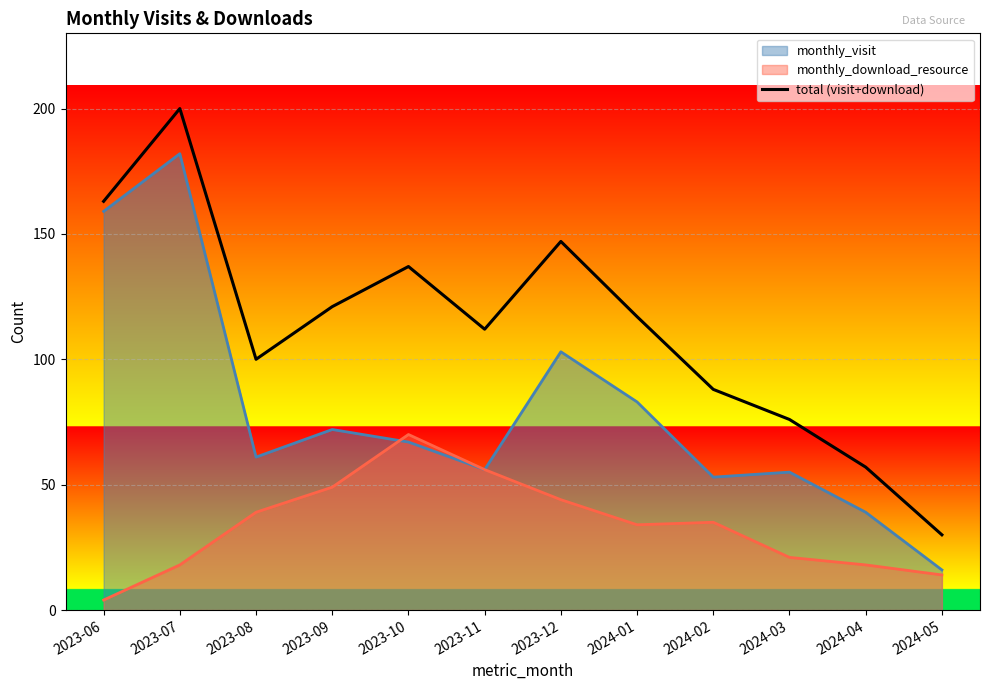

Rank the categories by value from lowest to highest.

2024-05, 2024-04, 2024-03, 2024-02, 2023-08, 2023-11, 2024-01, 2023-09, 2023-10, 2023-12, 2023-06, 2023-07